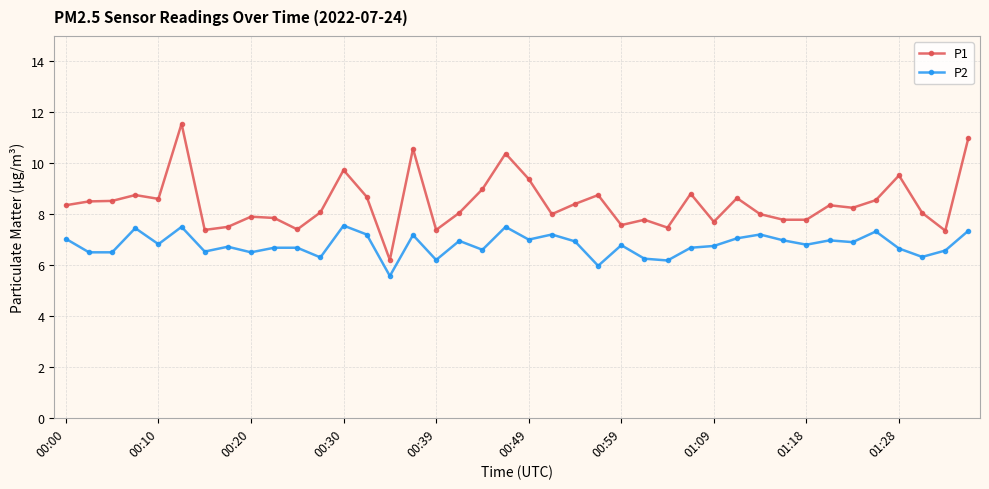

What is the greatest value displayed?

11.6